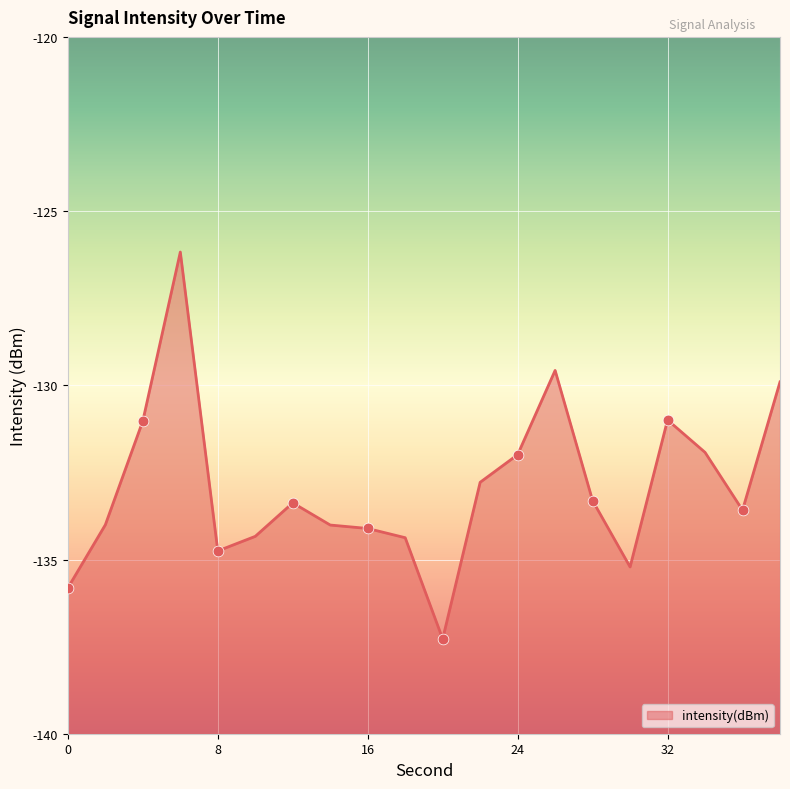

What is the change in value from 20 to 22?

+4.5